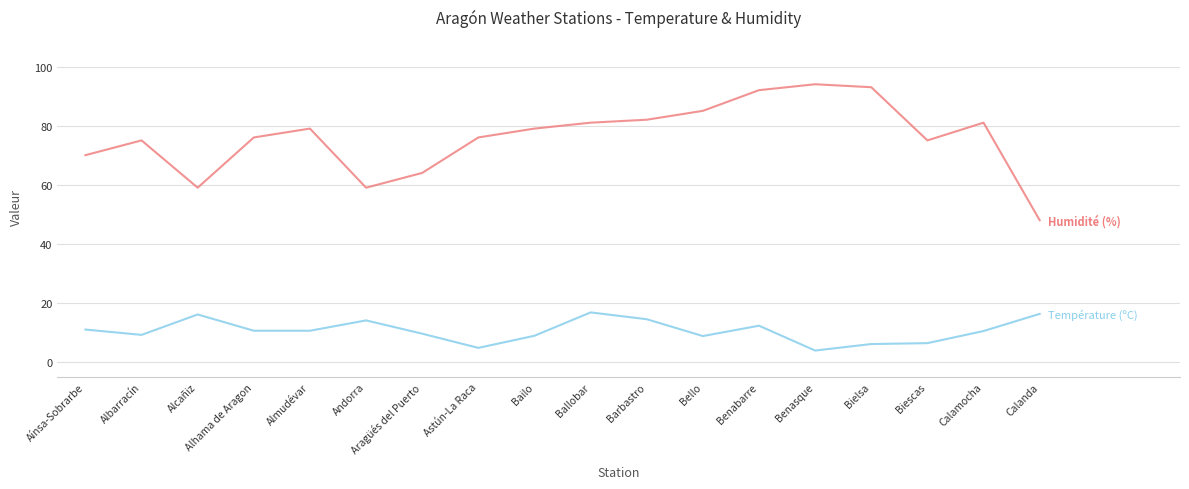

What position from the left is Benabarre?

13